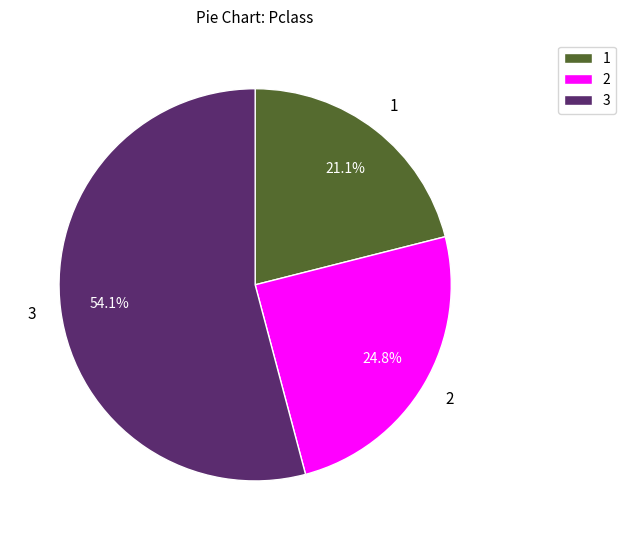

Which category has the biggest portion of the pie?

3